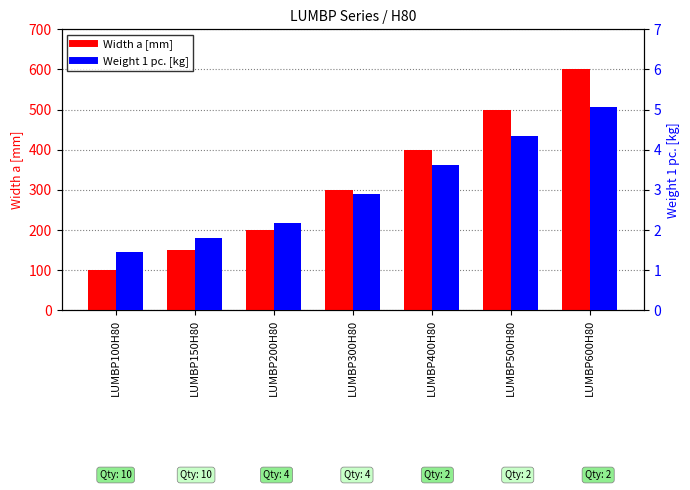

True or false: Width a [mm] has a value of 355.8 at LUMBP200H80.

False